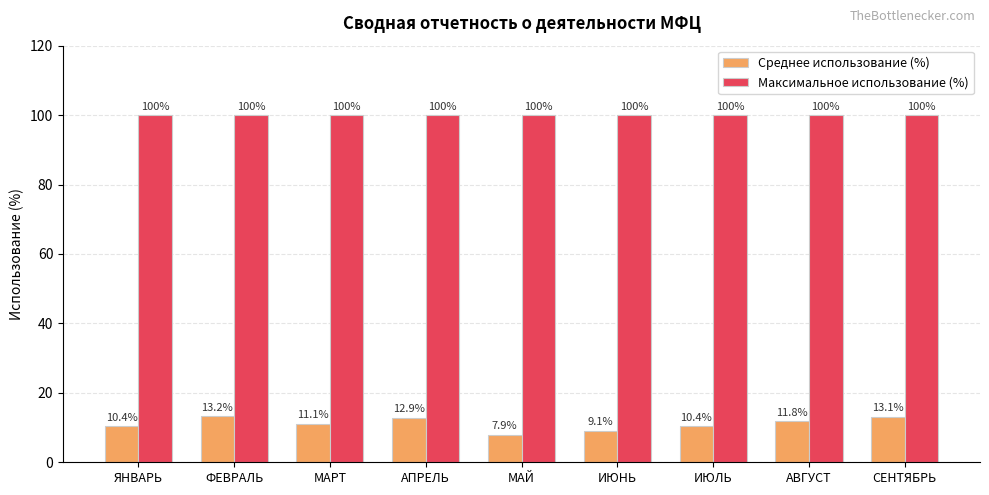

What are all the series names shown in the legend?

Среднее использование (%), Максимальное использование (%)